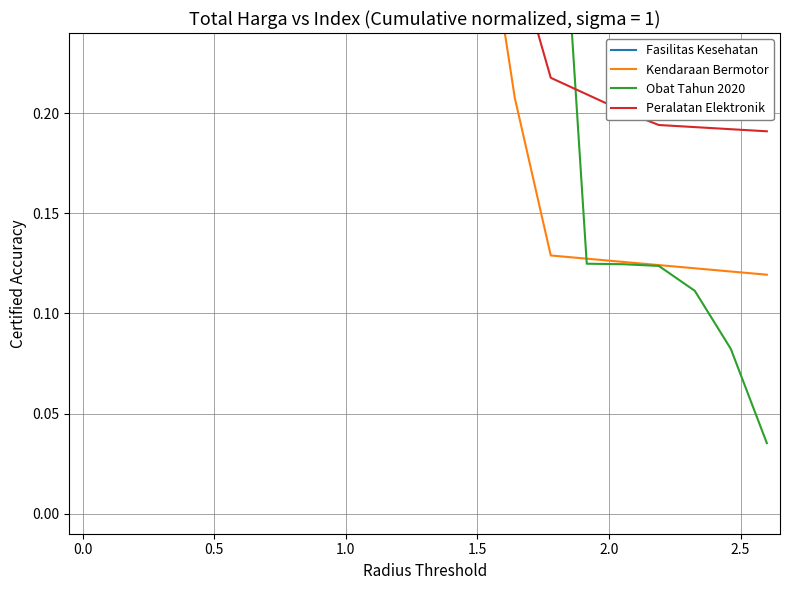

What is the difference between the highest and lowest values at 1.0?

0.4